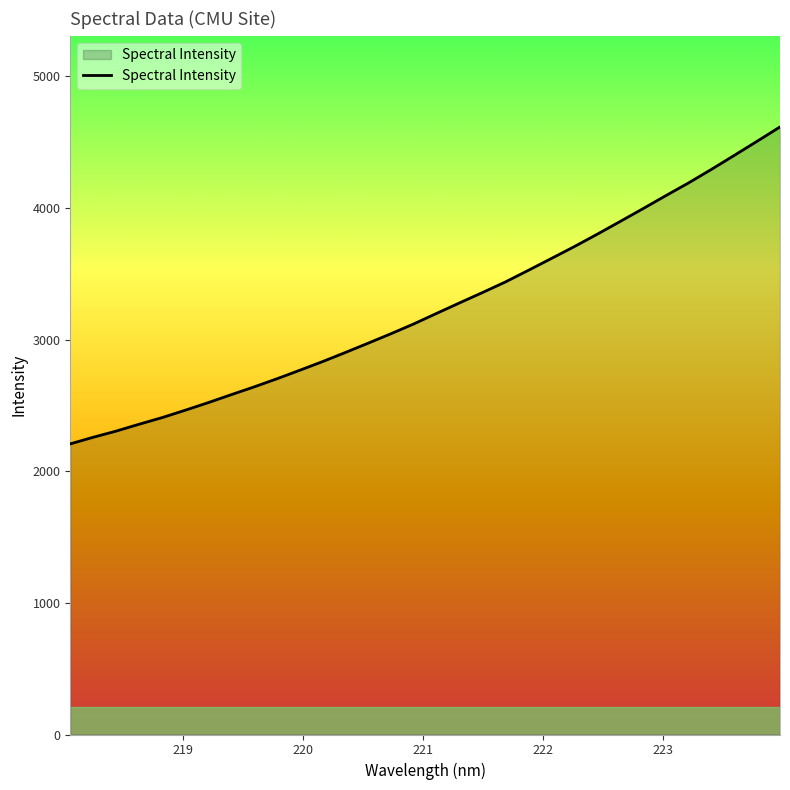

What is the smallest value displayed?

2207.8